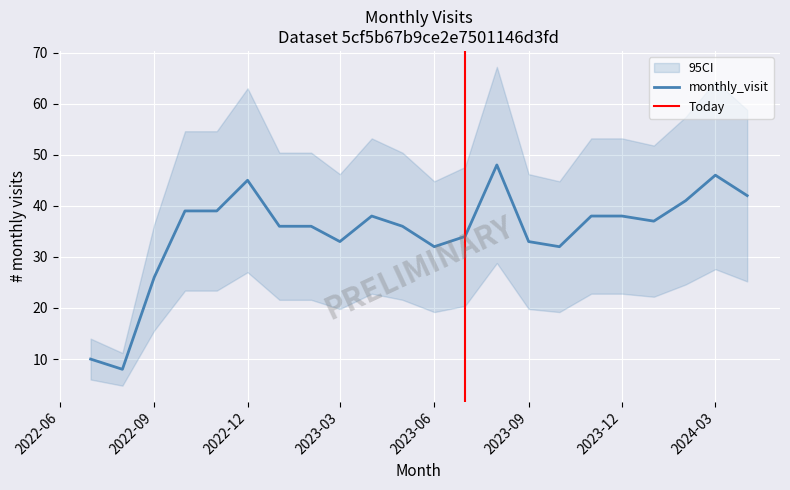

Rank the categories by value from highest to lowest.

2023-08, 2024-03, 2022-12, 2024-04, 2024-02, 2022-10, 2022-11, 2023-04, 2023-11, 2023-12, 2024-01, 2023-01, 2023-02, 2023-05, 2023-07, 2023-03, 2023-09, 2023-06, 2023-10, 2022-09, 2022-07, 2022-08